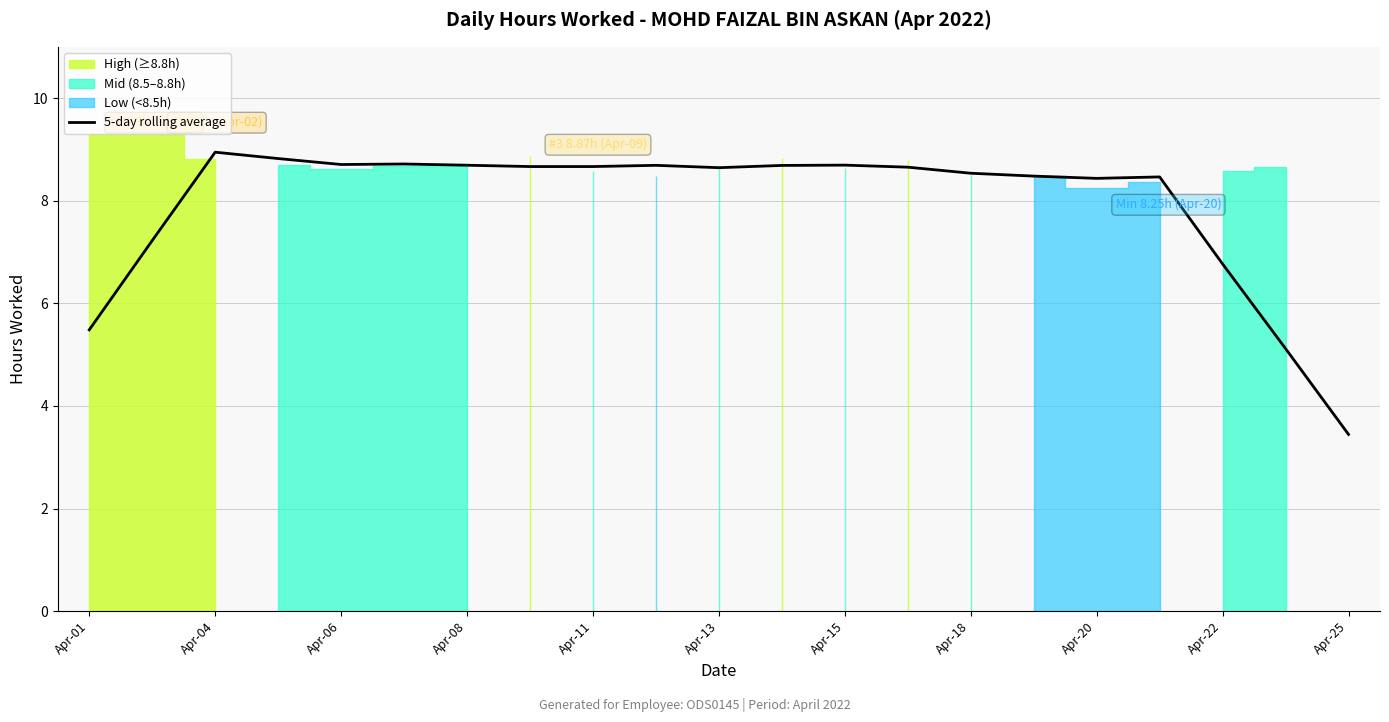

Which category has the lowest value in the 5-day rolling average series?

Apr-25